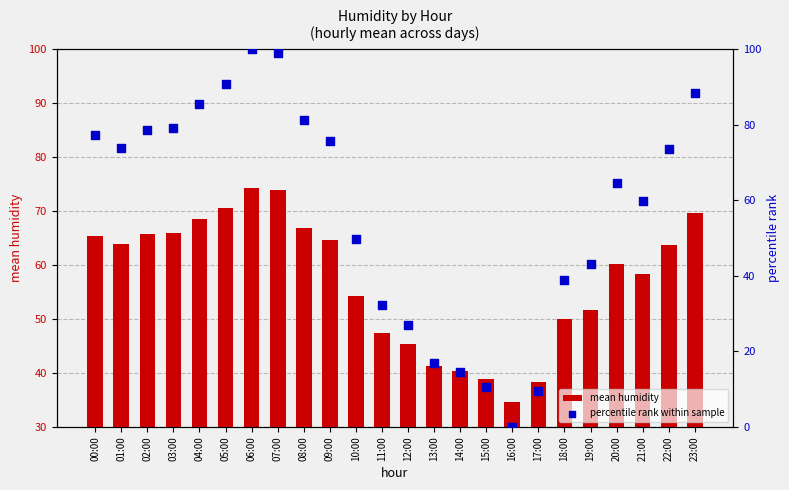

At which category is the sum across all series the highest?

06:00